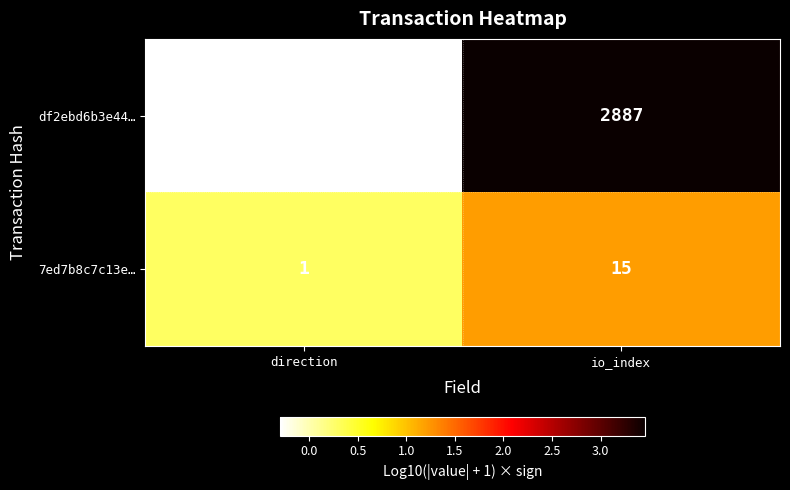

Which series has the largest total across all categories?

df2ebd6b3e44…